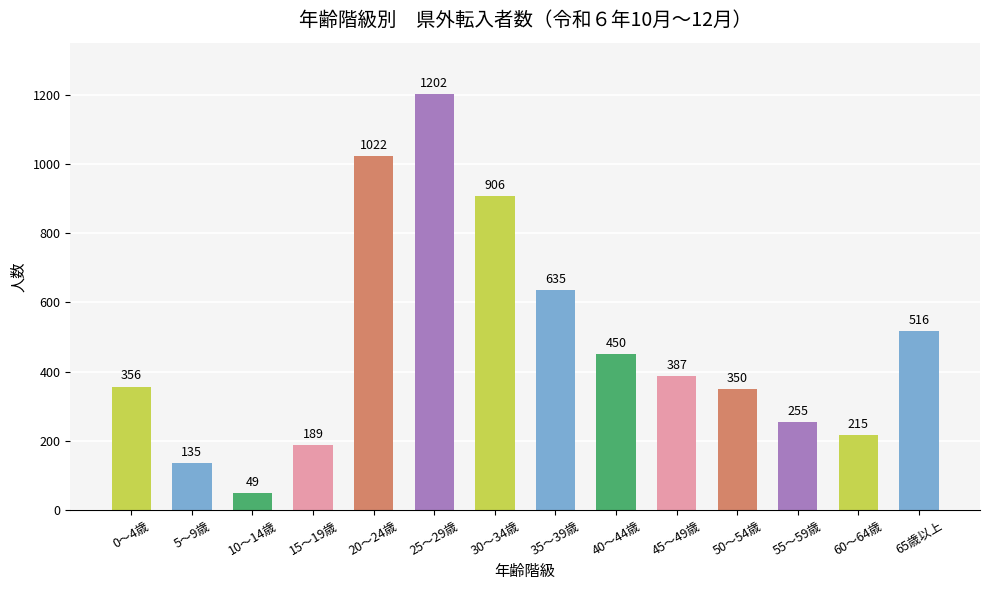

List the labels in order of value, largest first.

25～29歳, 20～24歳, 30～34歳, 35～39歳, 65歳以上, 40～44歳, 45～49歳, 0～4歳, 50～54歳, 55～59歳, 60～64歳, 15～19歳, 5～9歳, 10～14歳